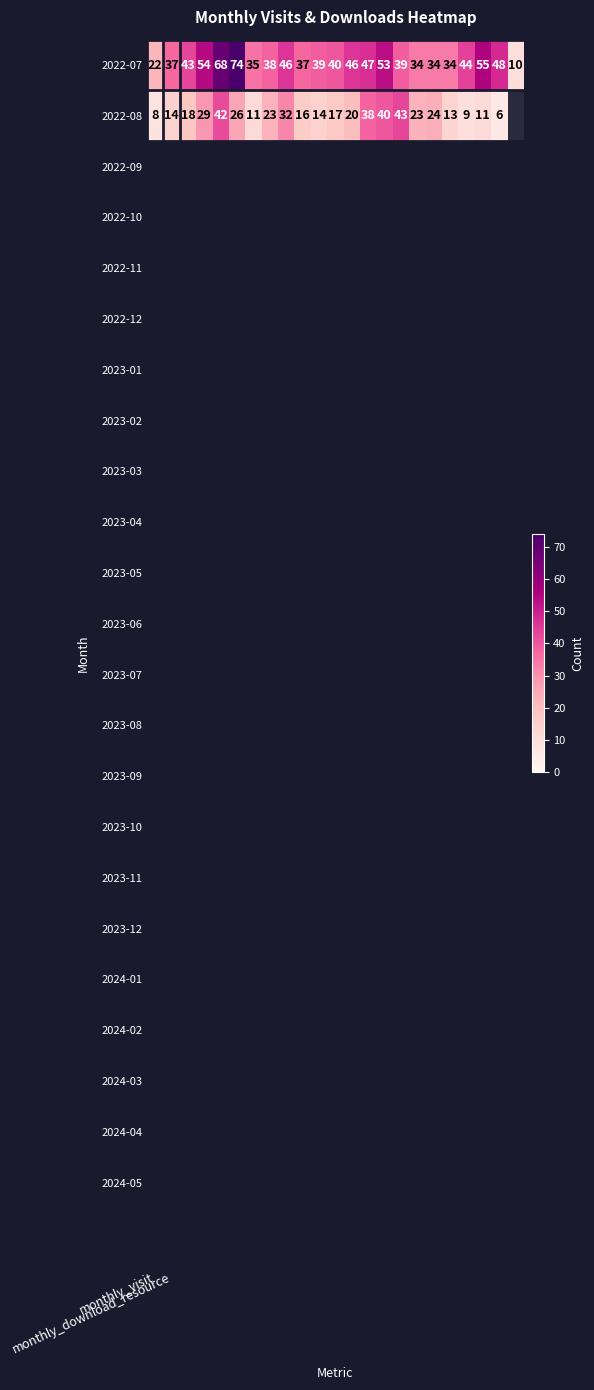

What is the average value of the 2022-07 series?

42